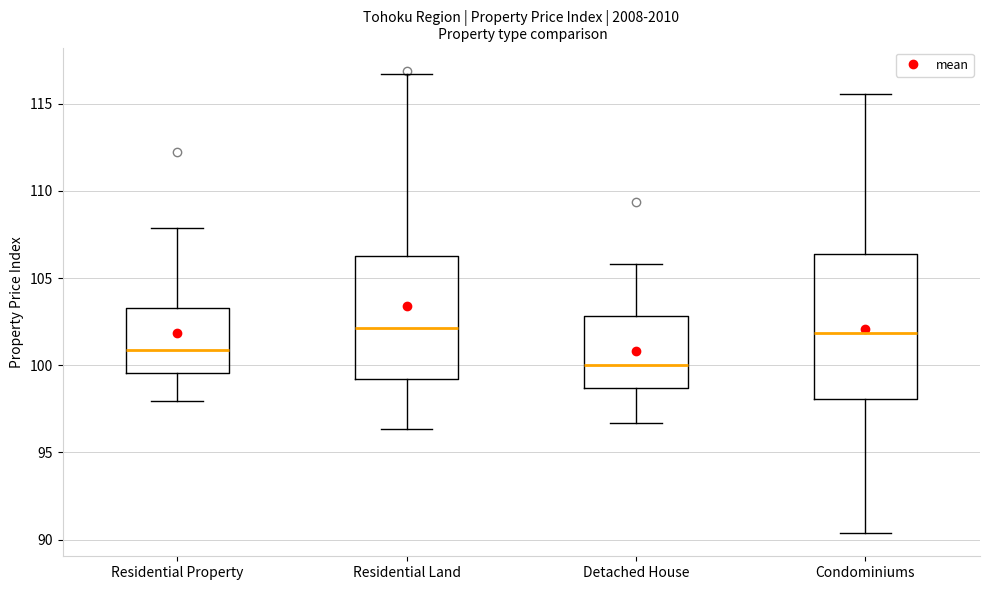

Where does the lower whisker of the box for Detached House end on the y-axis? The values are not printed on the chart, so give them approximately, as read against the axis.

96.5